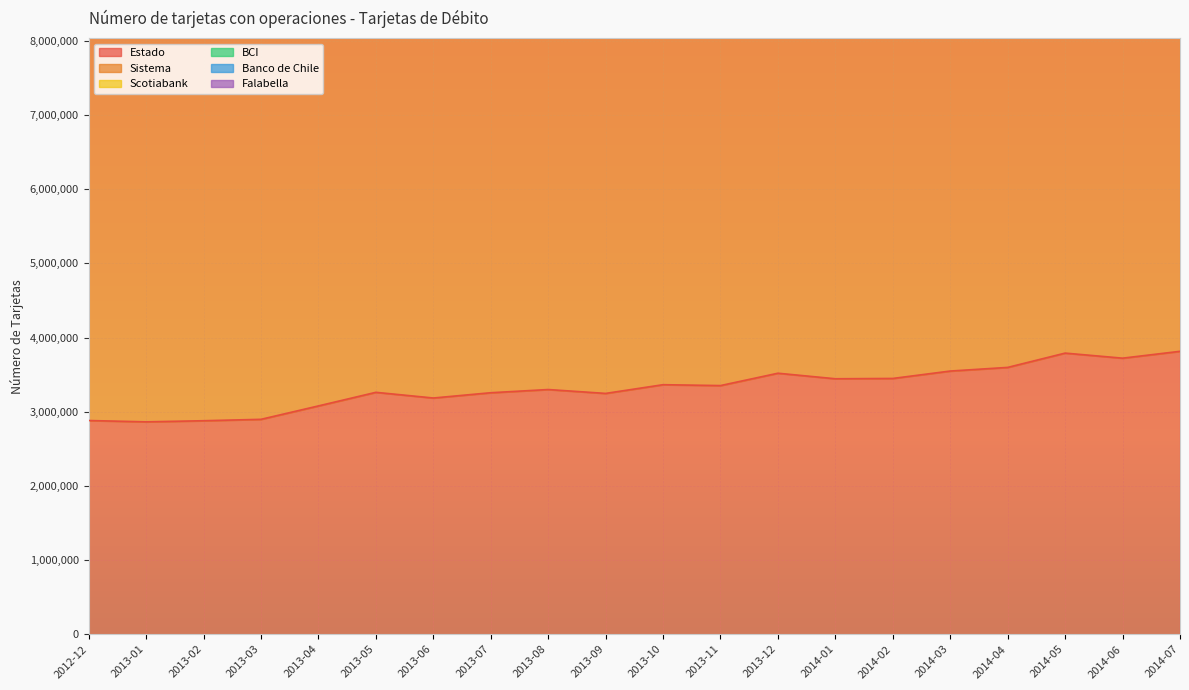

Is it true that Banco de Chile equals 755642 at 2013-11?

True